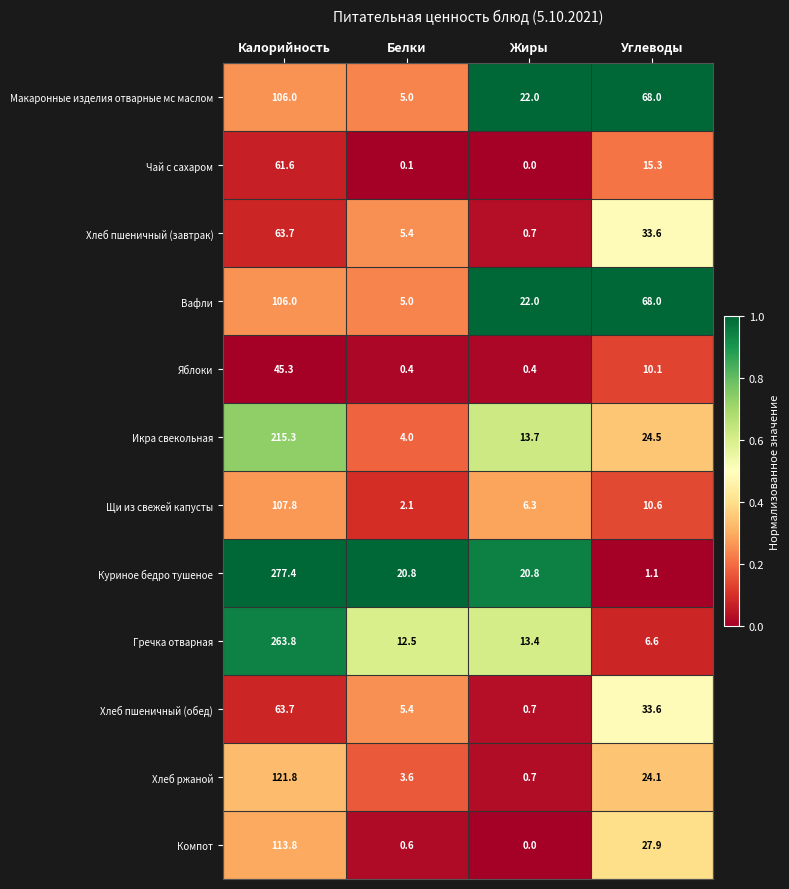

True or false: Хлеб пшеничный (завтрак) has a value of 33.6 at Углеводы.

True